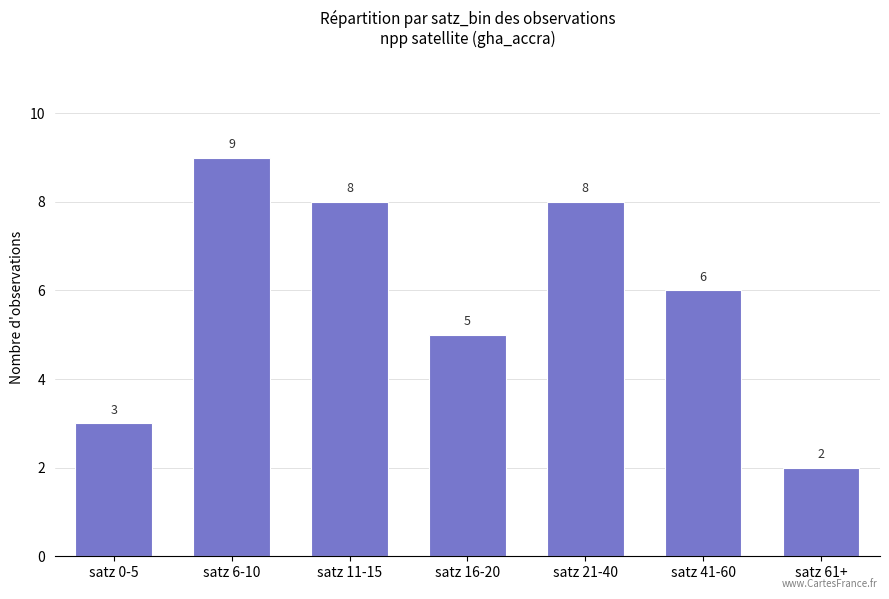

How many distinct data groups are displayed?

1